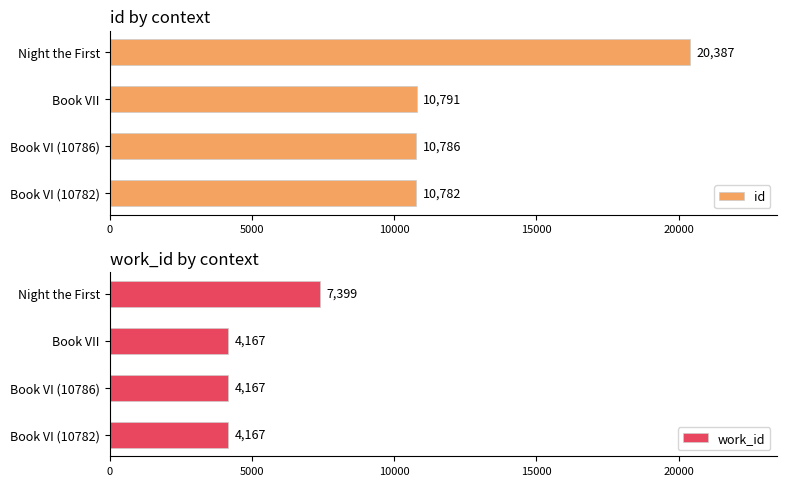

Reading left to right, extract all data points from this chart.

id: 10782	10786	10791	20387
work_id: 4167	4167	4167	7399